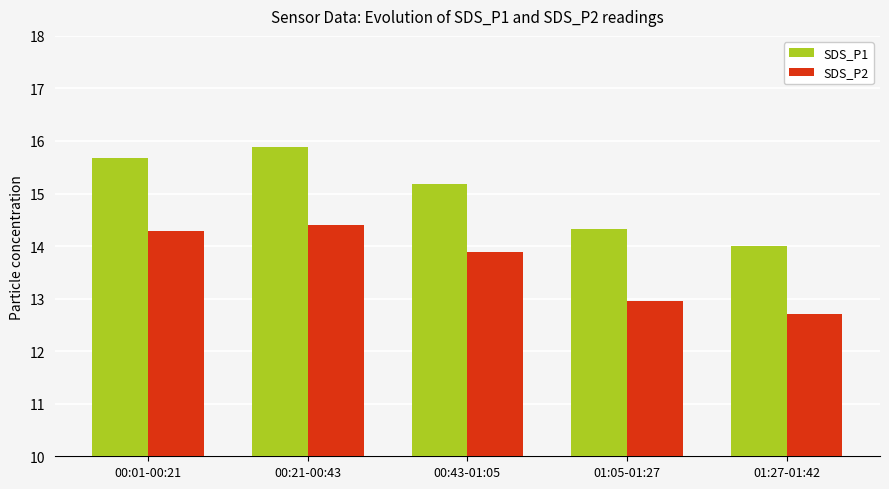

Which series has the largest range (max minus min)?

SDS_P1